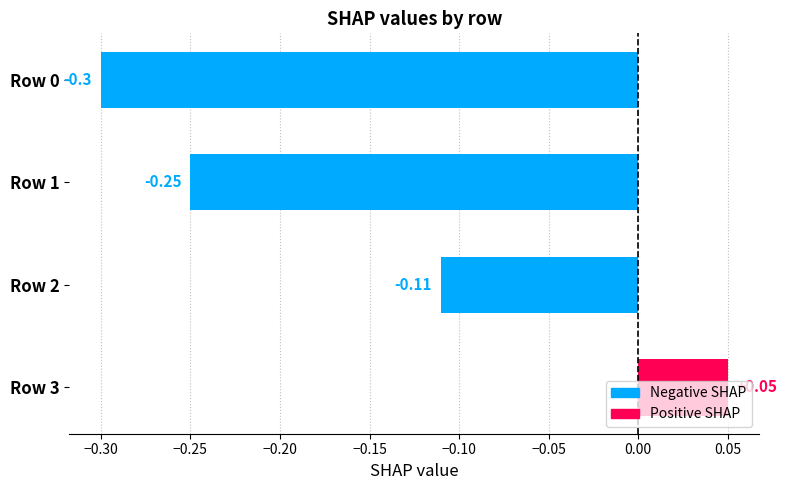

Does the chart contain stacked bars?

No